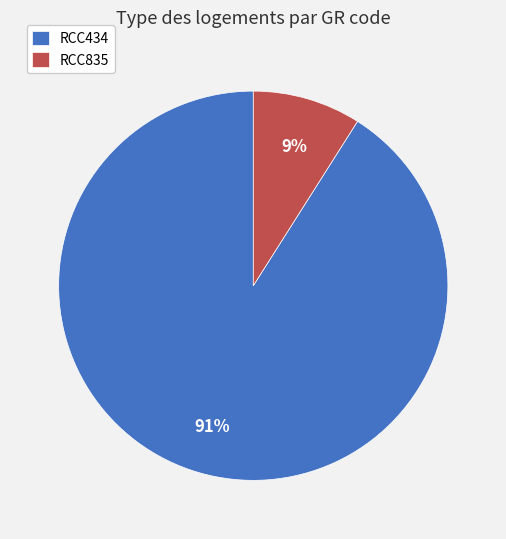

Combined, do RCC434 and RCC835 account for over 50%?

Yes